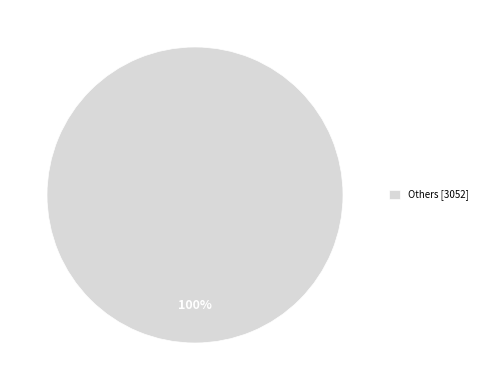

Rank the categories by value from highest to lowest.

Others [3052]